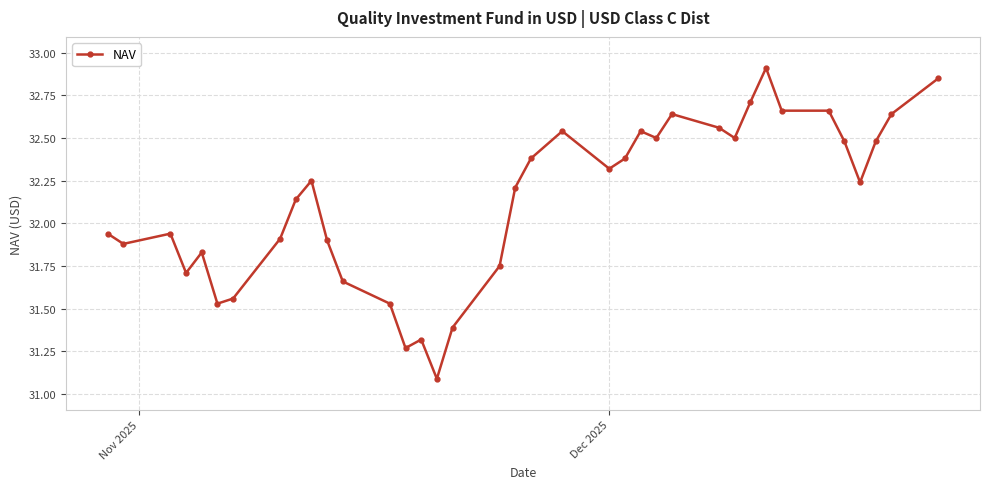

What is the difference between the maximum and minimum values?

1.8